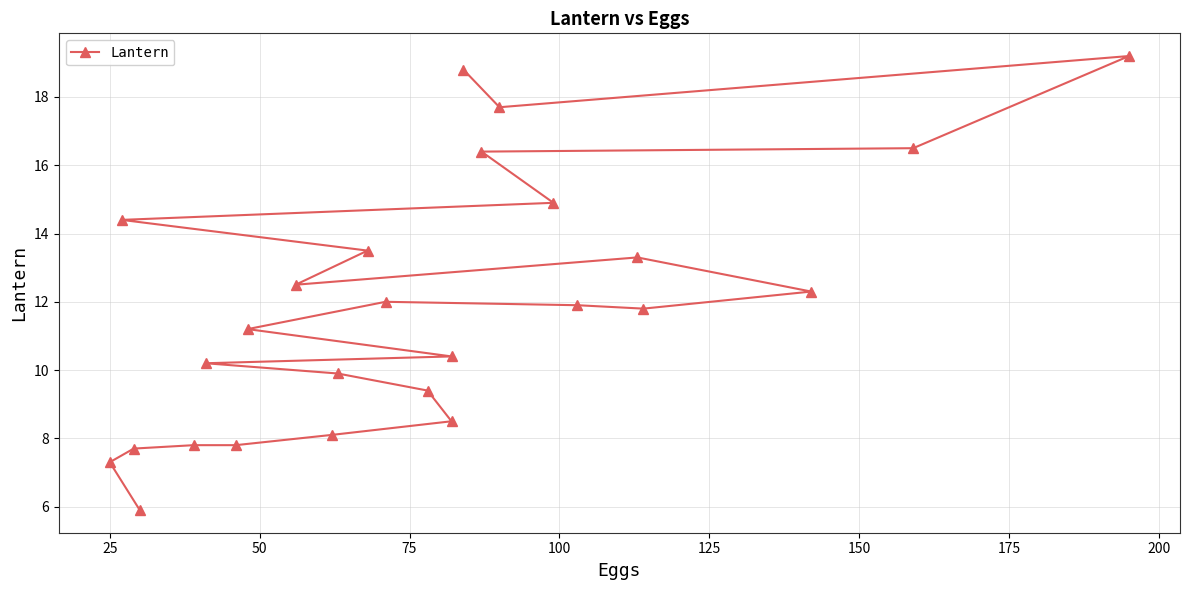

The chart shows a value of 10.9 at 100. True or false?

False